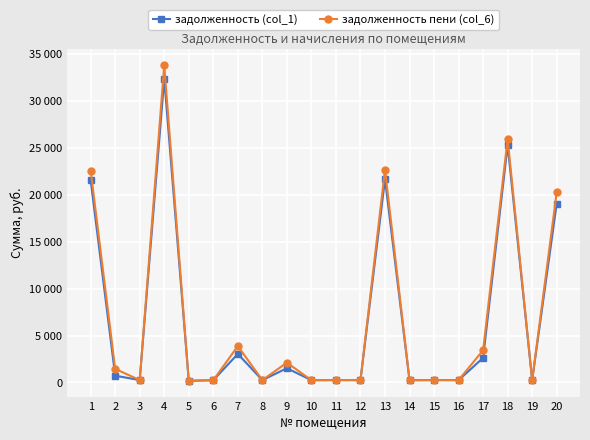

Between which two adjacent categories do задолженность пени (col_6) and задолженность (col_1) first intersect?

13 and 14